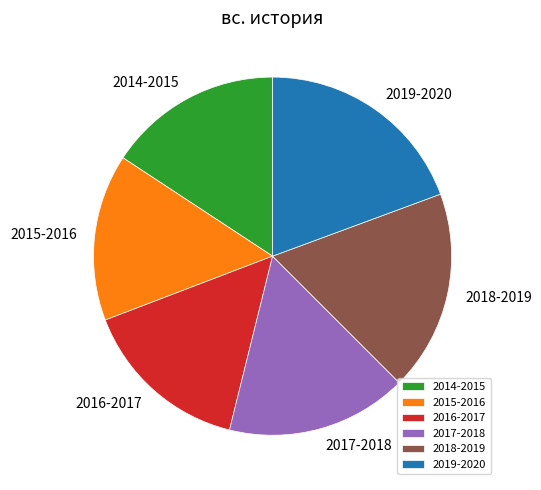

Is there a majority slice in this chart?

No